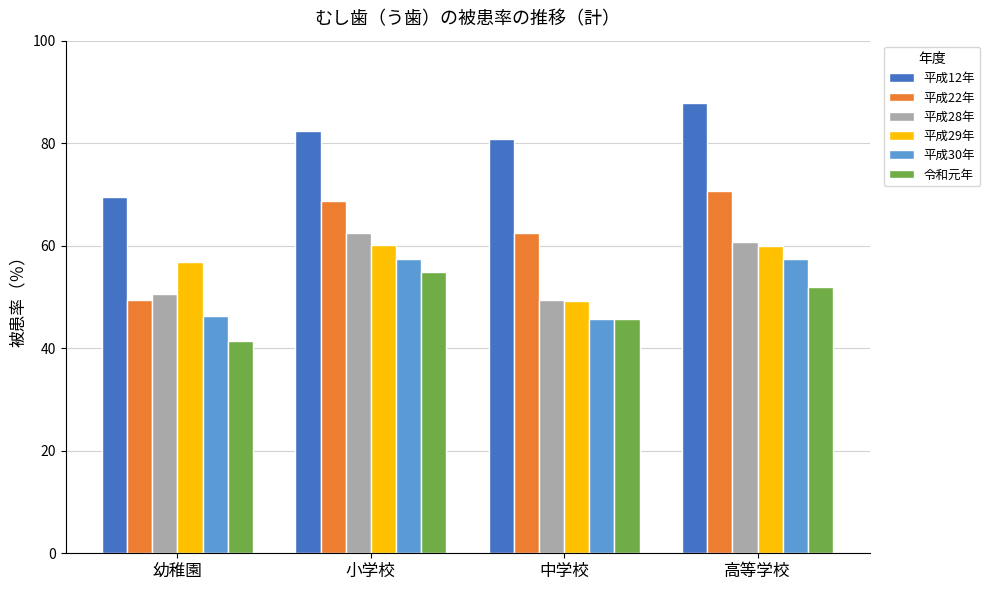

What is the label of the 4th bar from the left?

高等学校